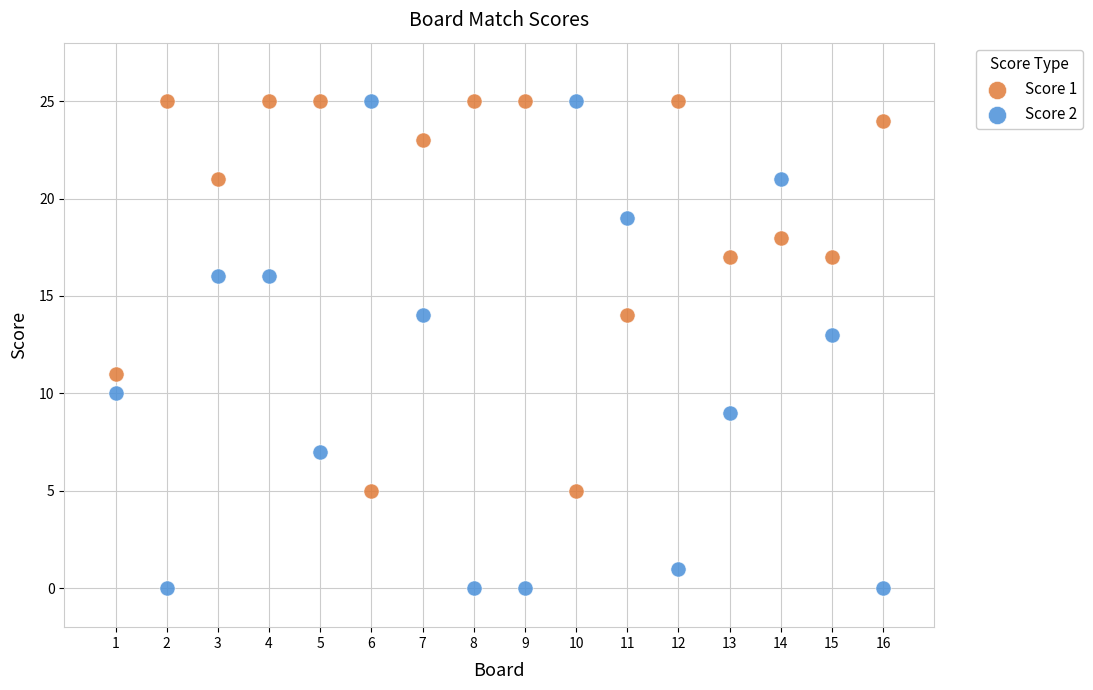

Which series reaches the minimum Y coordinate?

Score 2